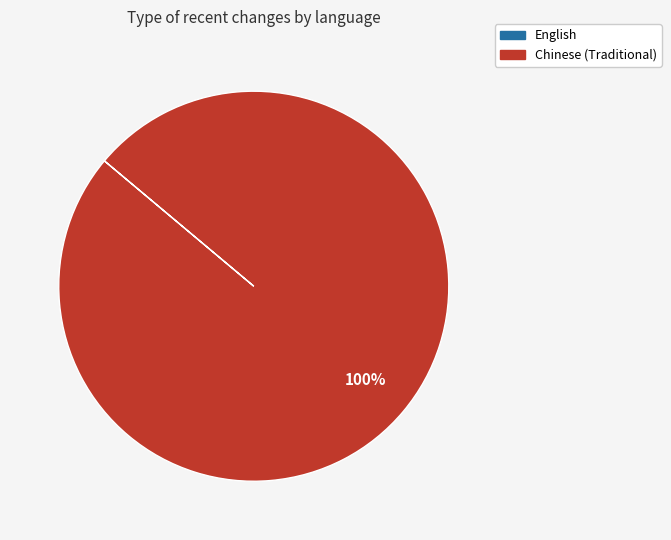

What is the largest slice in the pie chart?

Chinese (Traditional)